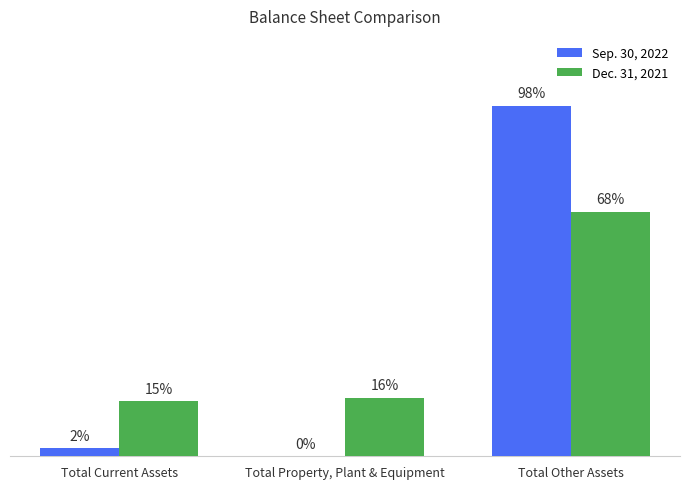

Are the bars horizontal?

No